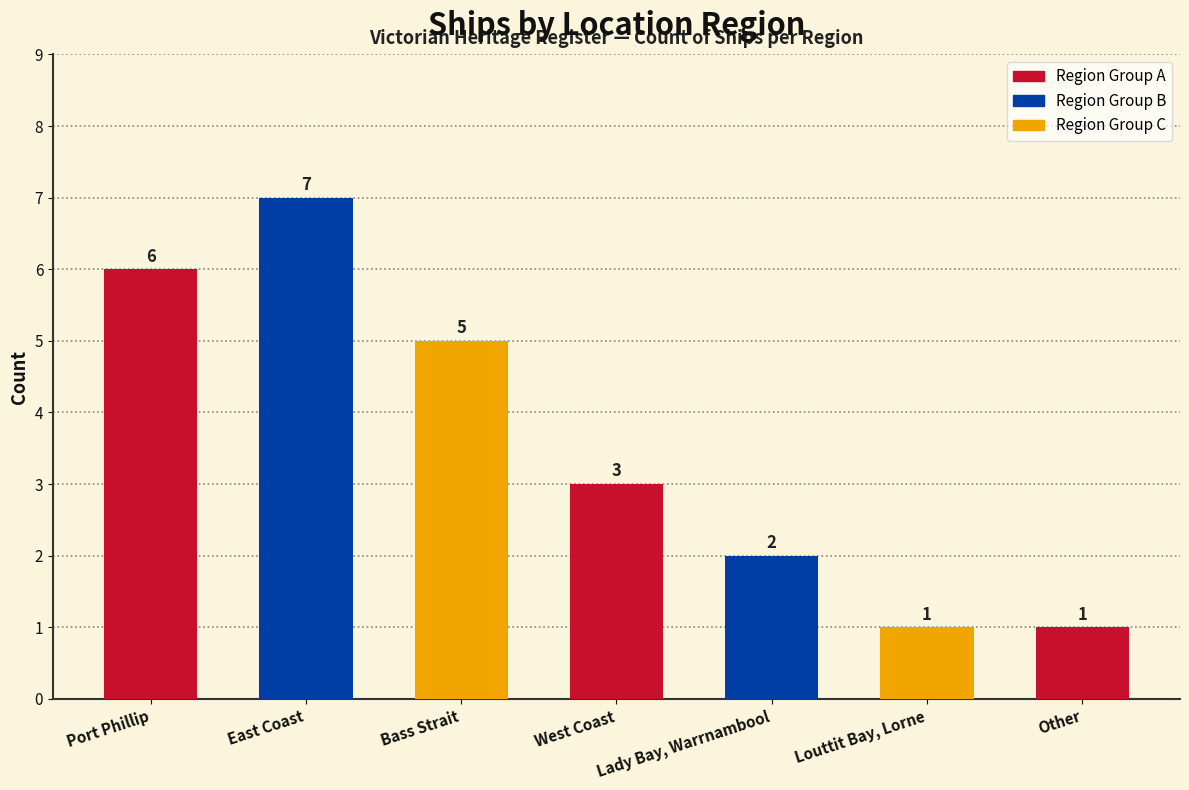

Between Lady Bay, Warrnambool and Other, which is larger?

Lady Bay, Warrnambool